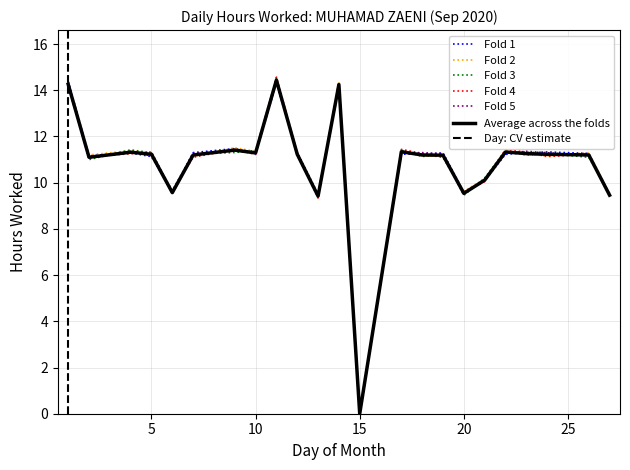

Which category has the lowest value across all series?

15